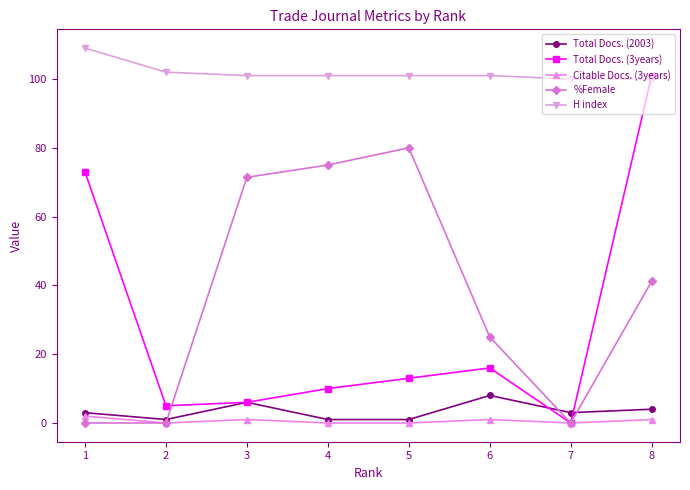

Where is the first local minimum for Total Docs. (3years)?

2